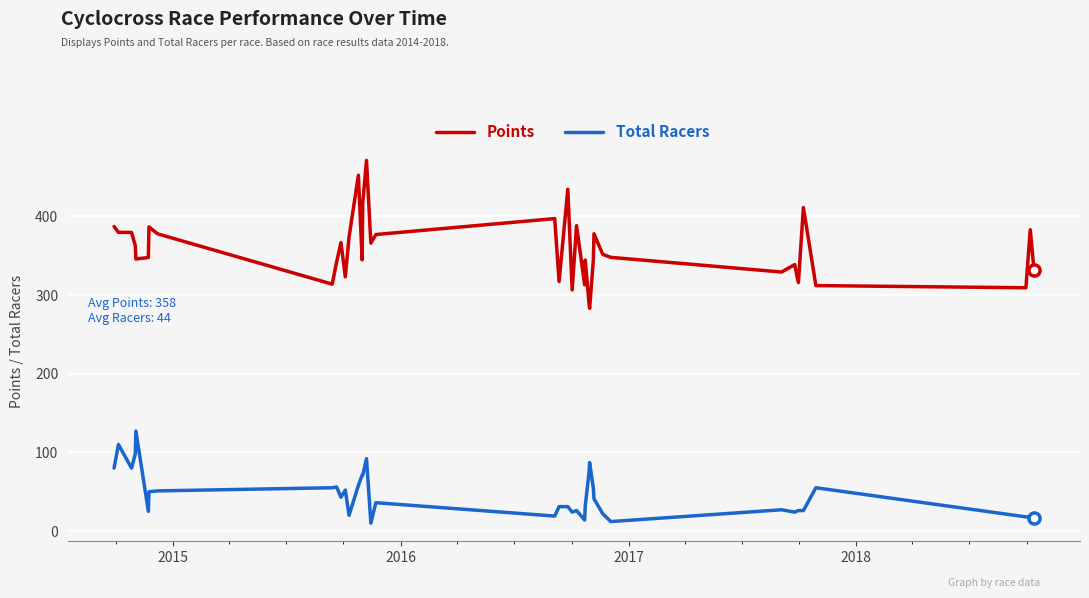

What is the difference between the maximum and minimum values in the Total Racers series?

117.0